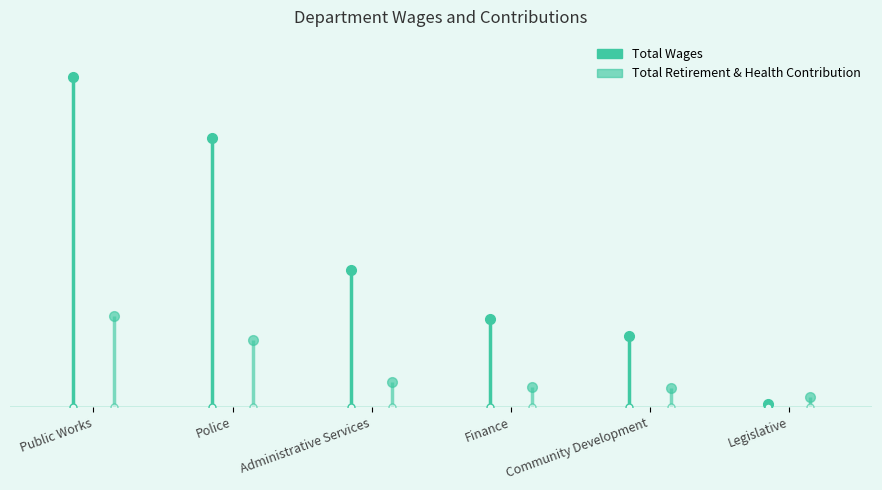

Reading left to right, extract all data points from this chart.

Total Wages: Public Works=1266147	Police=1029662	Administrative Services=524703	Finance=335164	Community Development=273222	Legislative=11700
Total Retirement & Health Contribution: Public Works=348942	Police=257050	Administrative Services=93705	Finance=77669	Community Development=71940	Legislative=39525